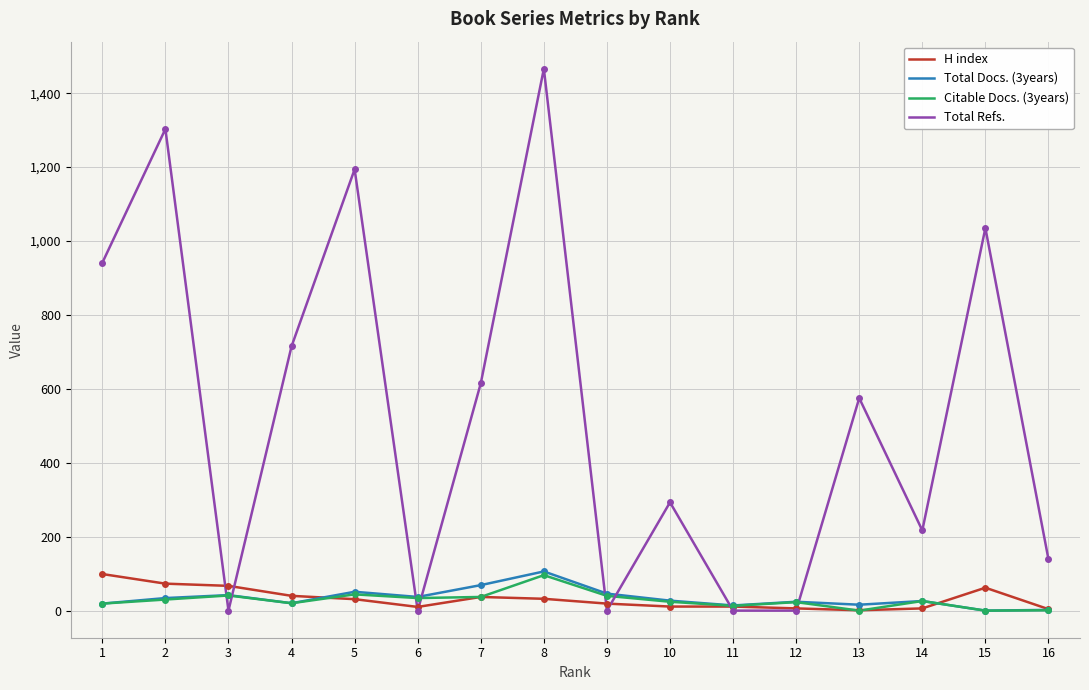

At which category is the sum across all series the highest?

8